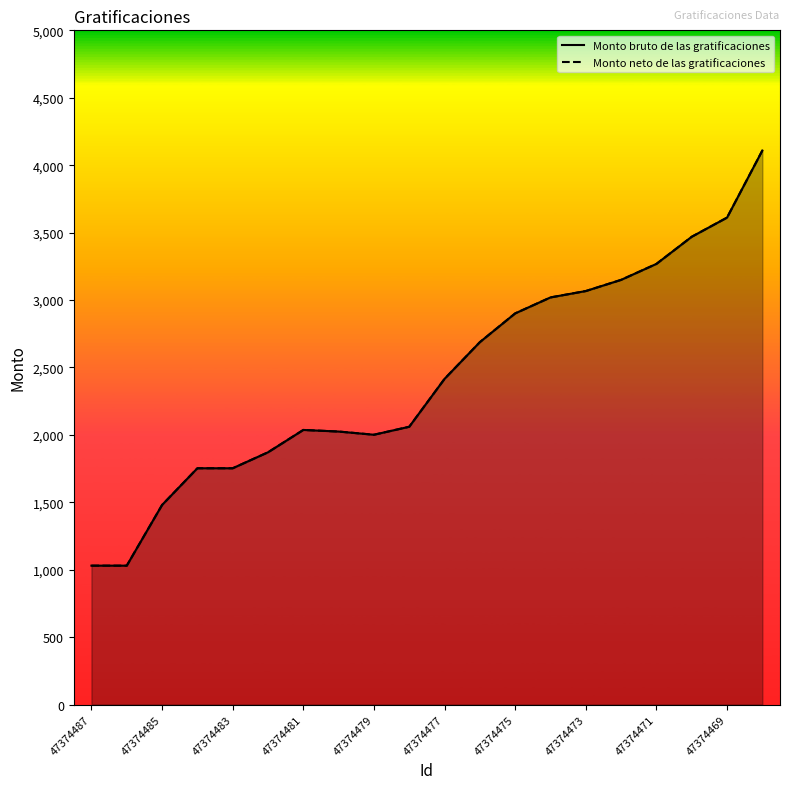

At 47374473, list the series in order from smallest to largest.

Monto bruto de las gratificaciones, Monto neto de las gratificaciones